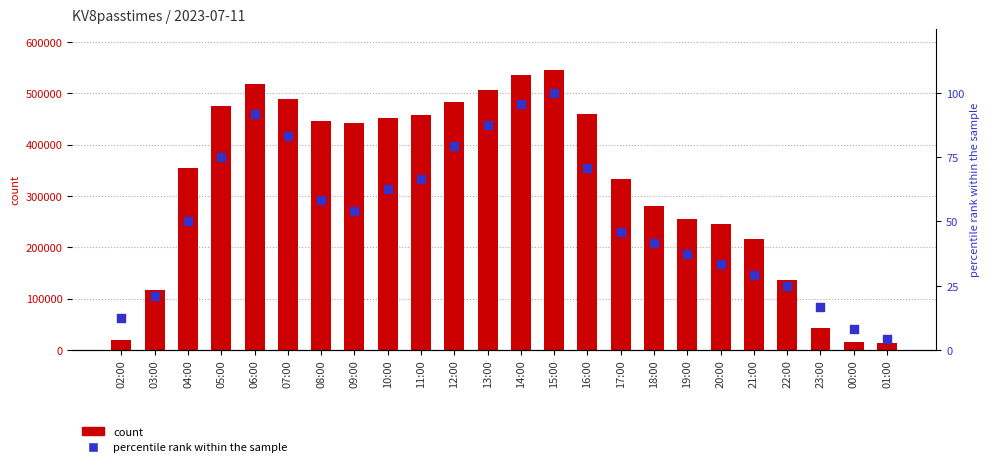

Which series has the widest spread of Y values?

KV8passtimes